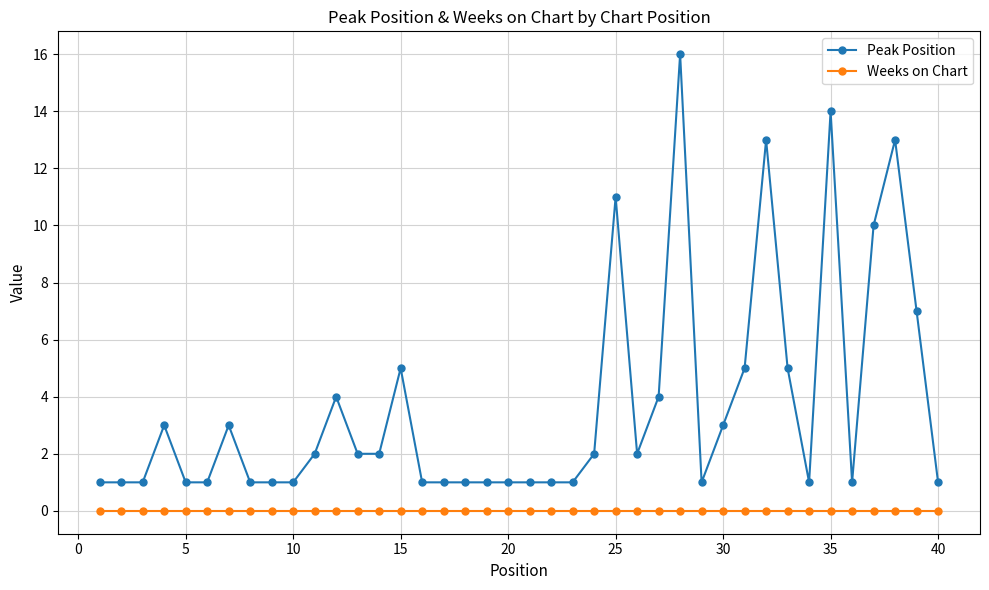

True or false: Weeks on Chart and Peak Position intersect in this chart.

False